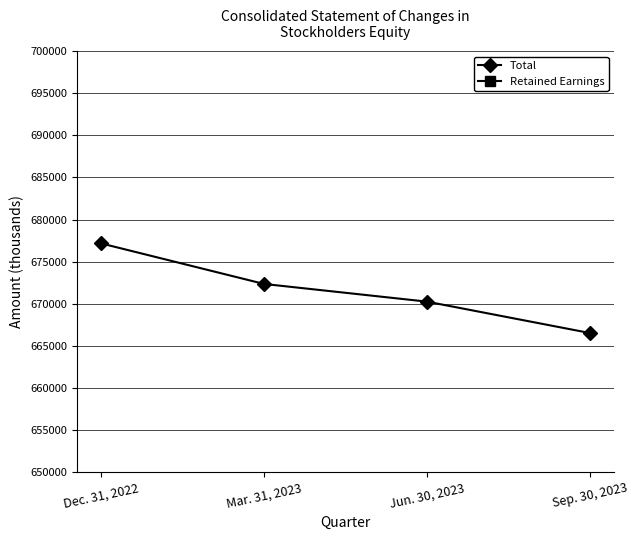

True or false: Total and Retained Earnings cross at least once.

False